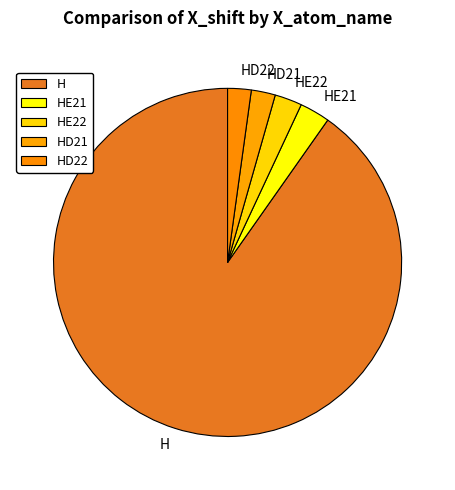

What is the largest slice in the pie chart?

H